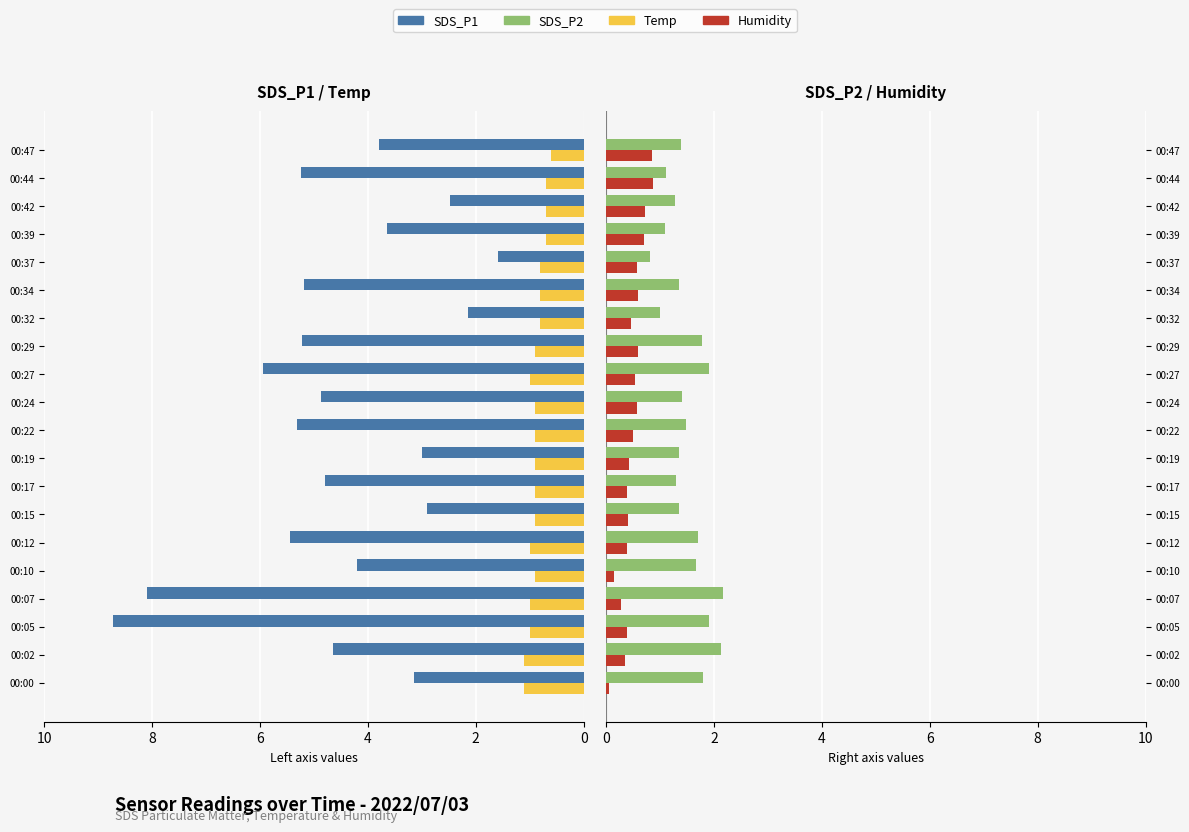

Between 00:19 and 00:22, which is larger?

00:22